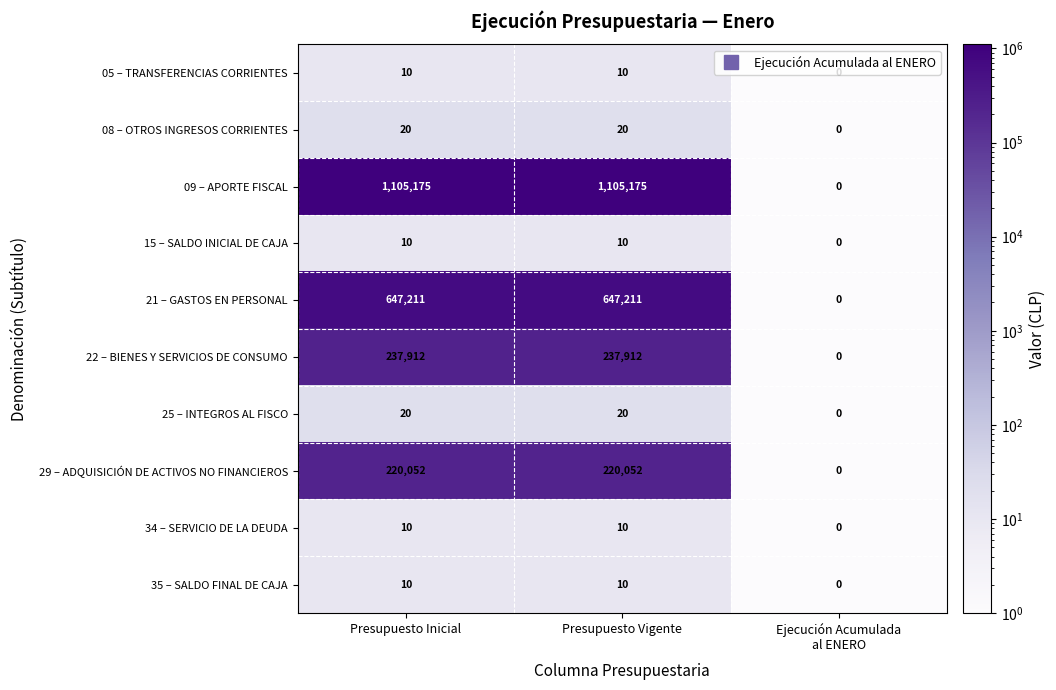

Which series has the widest spread of values?

09 – APORTE FISCAL